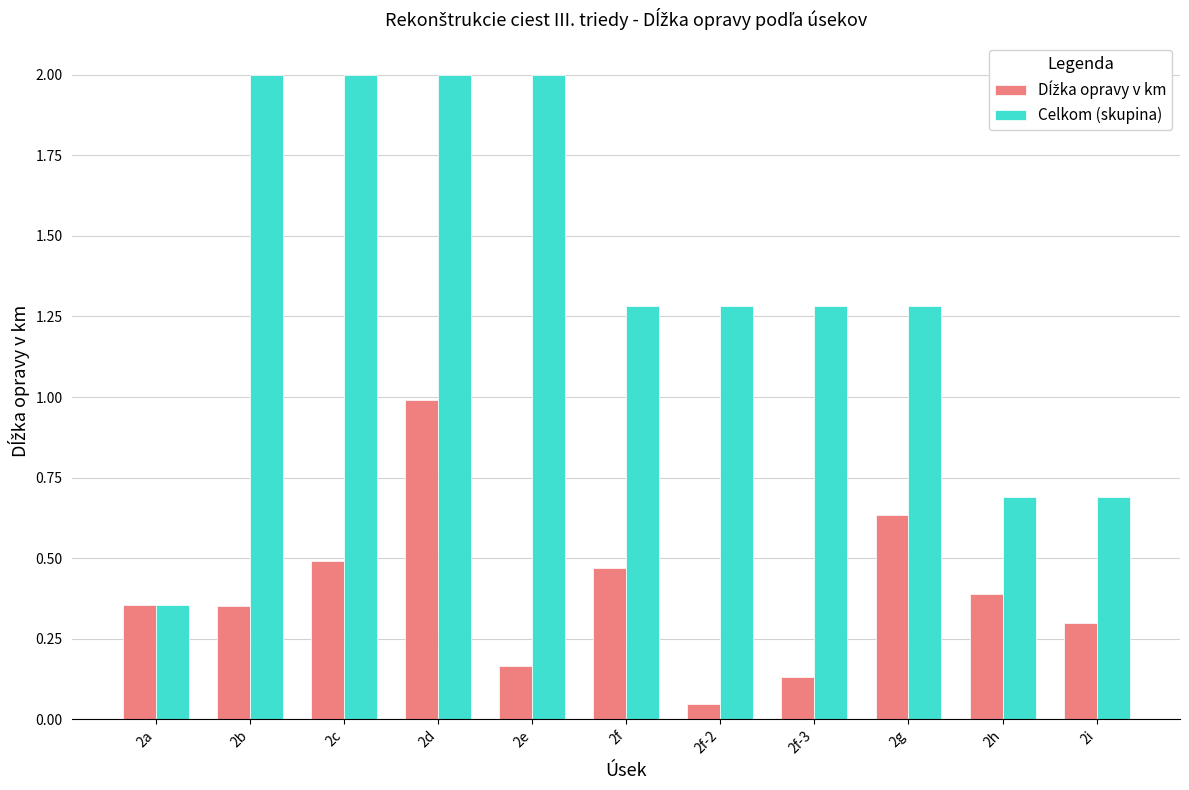

What is the greatest value displayed?

2.0